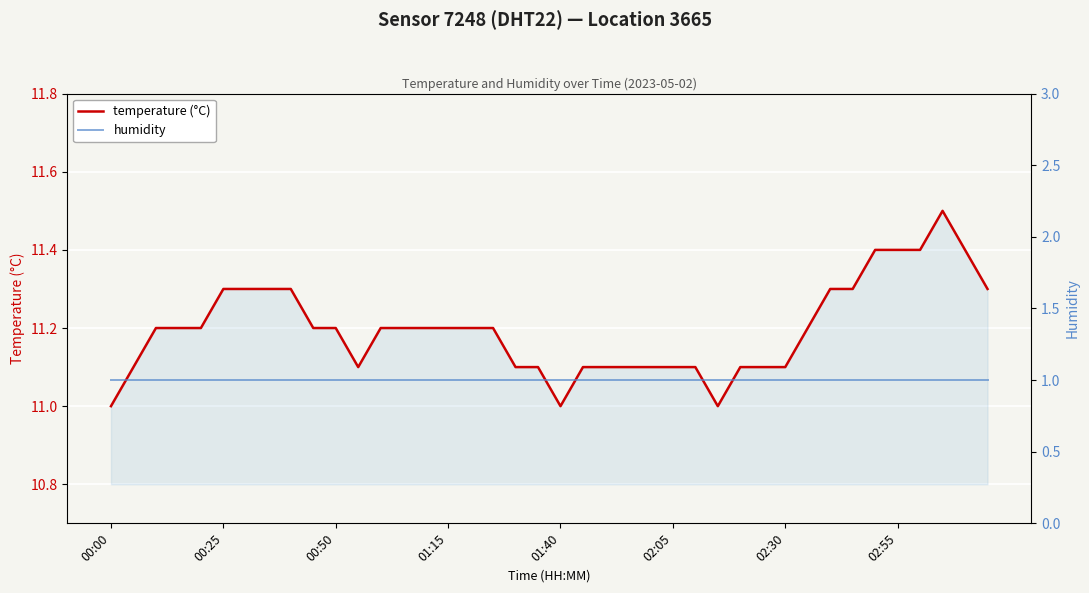

Which series has the widest spread of values?

temperature (°C)